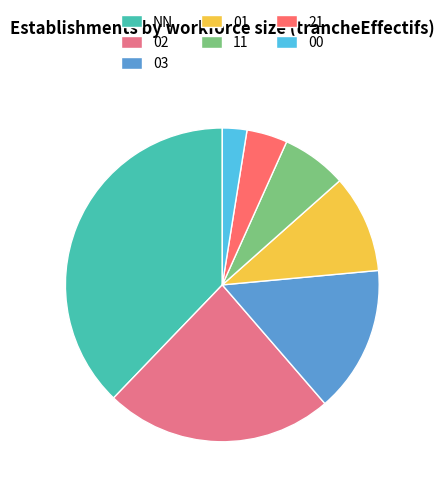

To the nearest percent, what percentage of the pie is 02?

24%